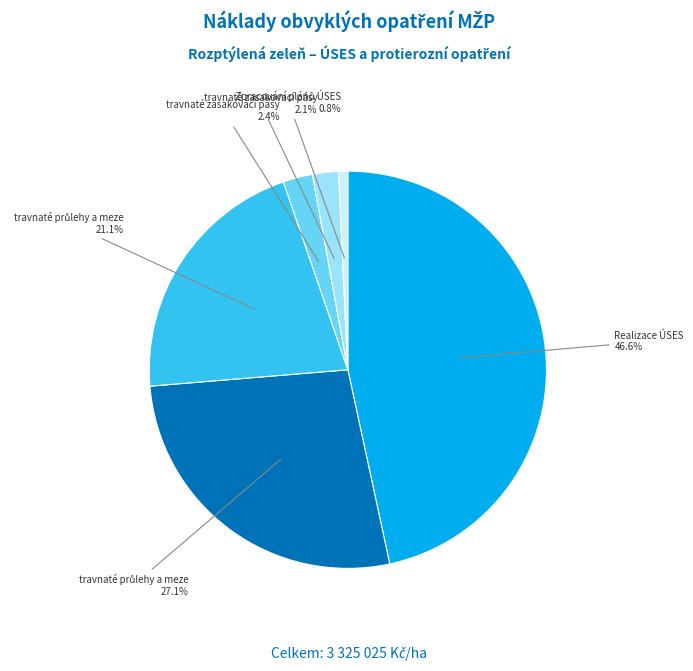

Is there a majority slice in this chart?

No